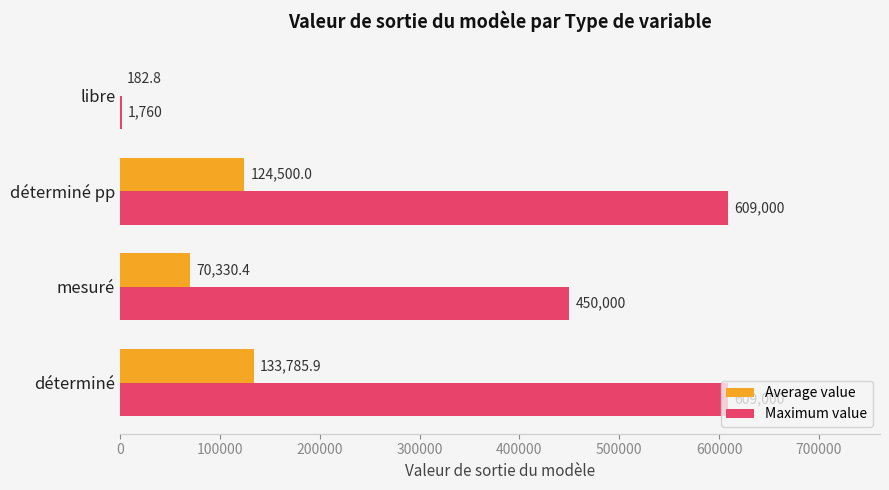

Between déterminé pp and libre, which series saw the biggest shift?

Maximum value